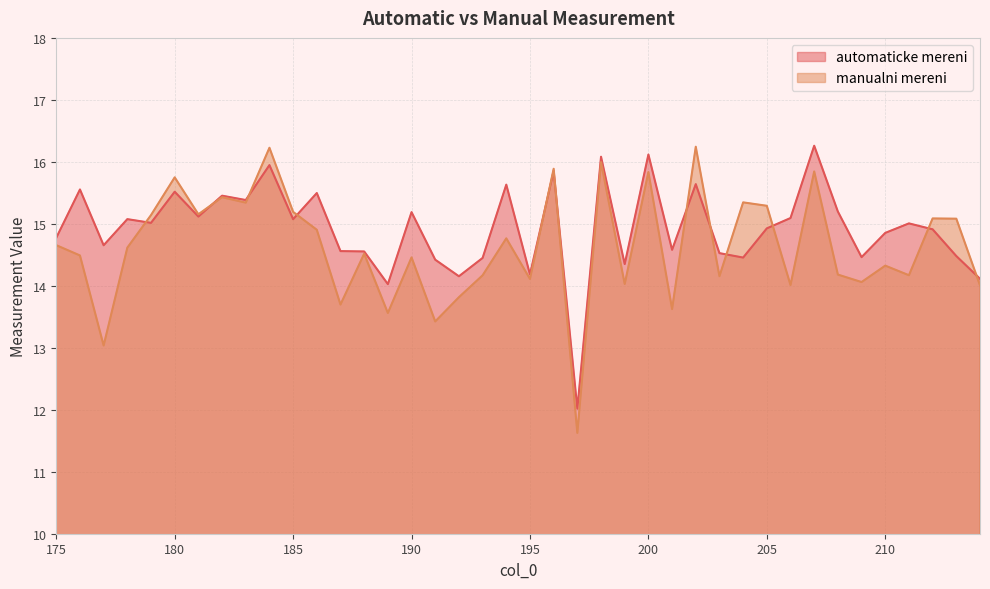

What is the minimum value shown in the chart?

11.6